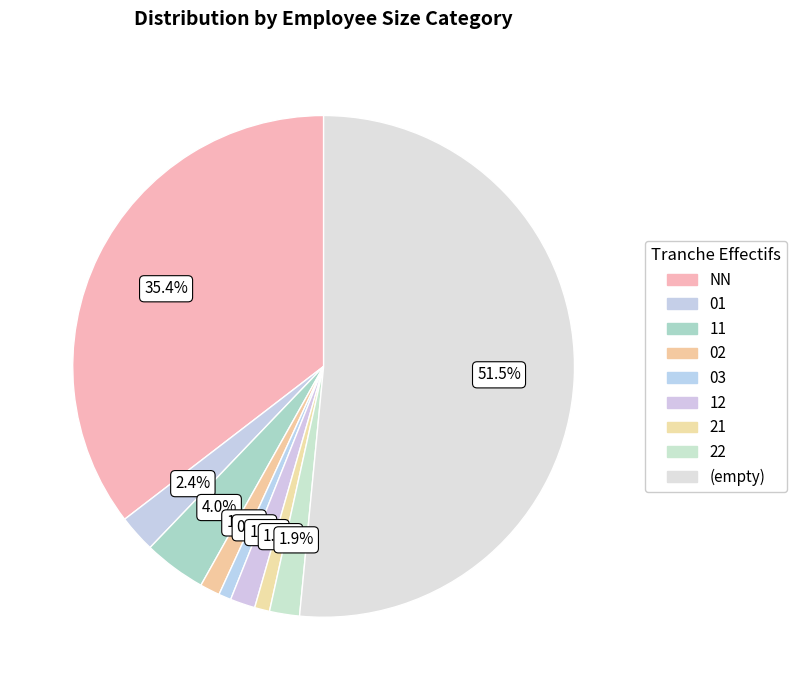

How many segments does this pie chart have?

9